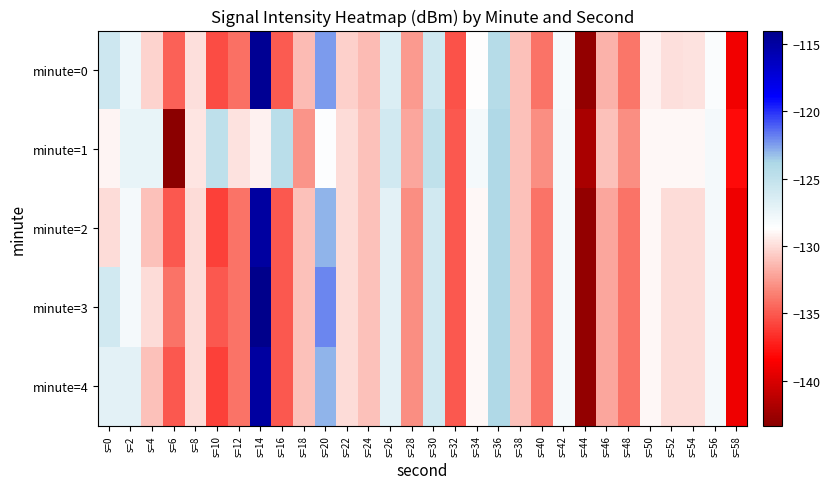

Which series has the largest total across all categories?

minute=1